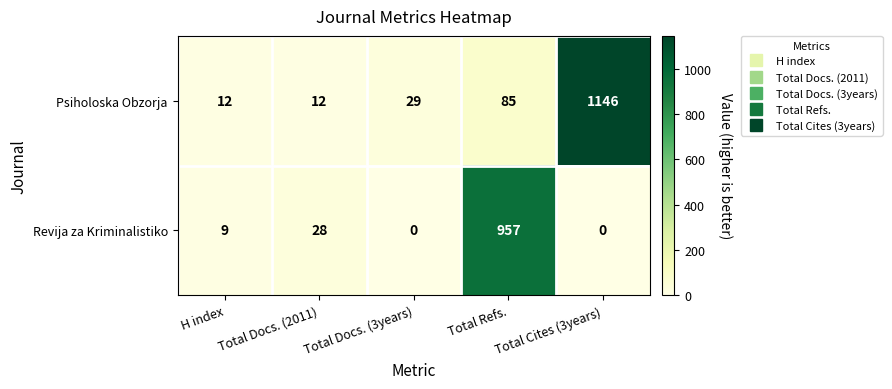

At which category is the sum across all series the highest?

Total Cites (3years)